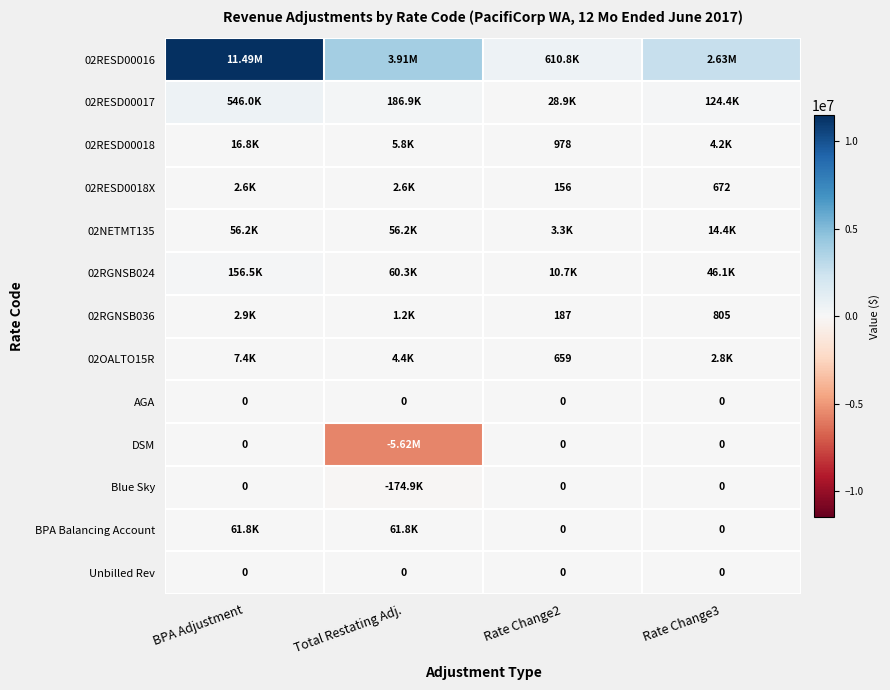

True or false: 02NETMT135 has a value of 56170.7 at Total Restating Adj..

True